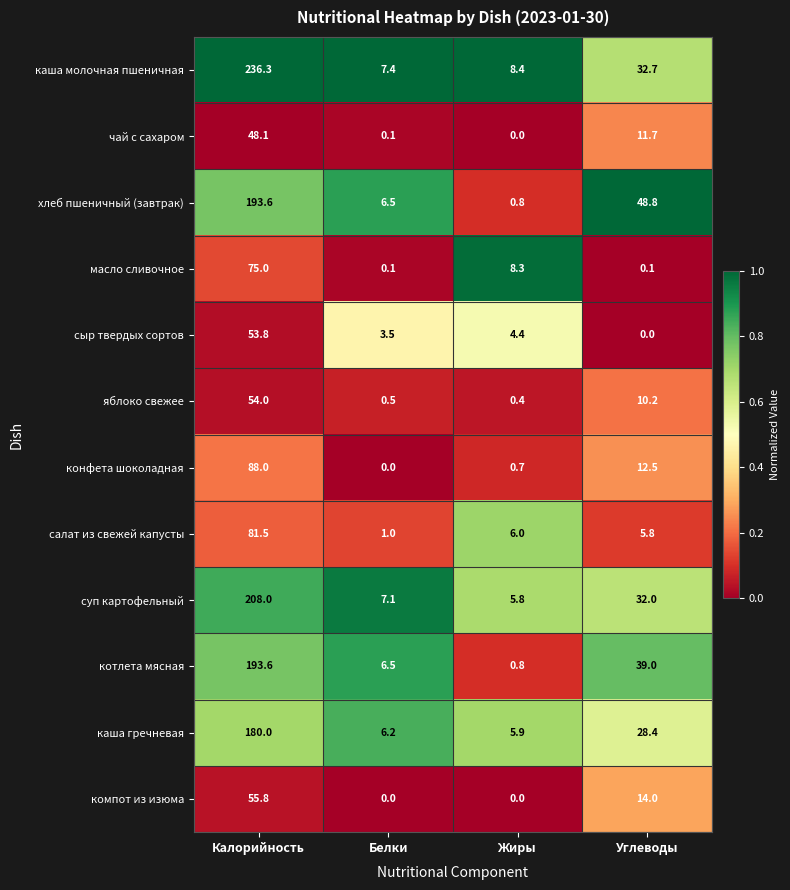

Rank the categories by хлеб пшеничный (завтрак) value from highest to lowest.

Калорийность, Углеводы, Белки, Жиры